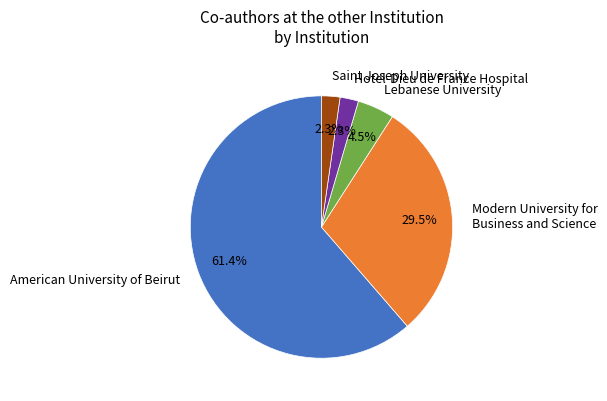

Which has a higher value, American University of Beirut or Saint Joseph University?

American University of Beirut